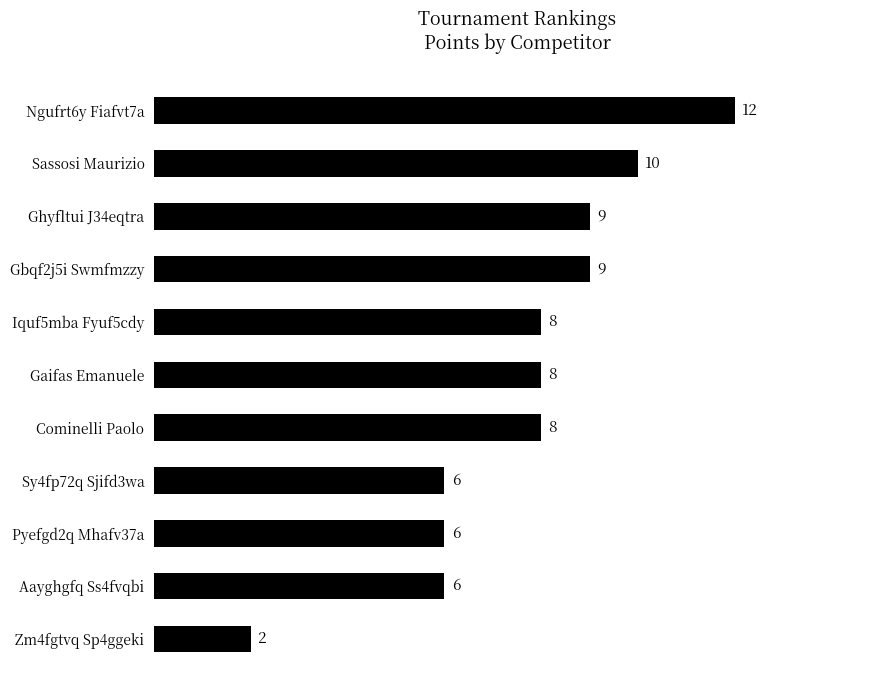

What is the average value?

8